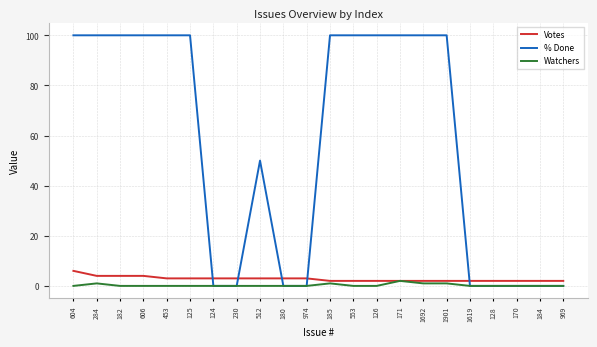

True or false: Votes has a value of 2 at 553.

True